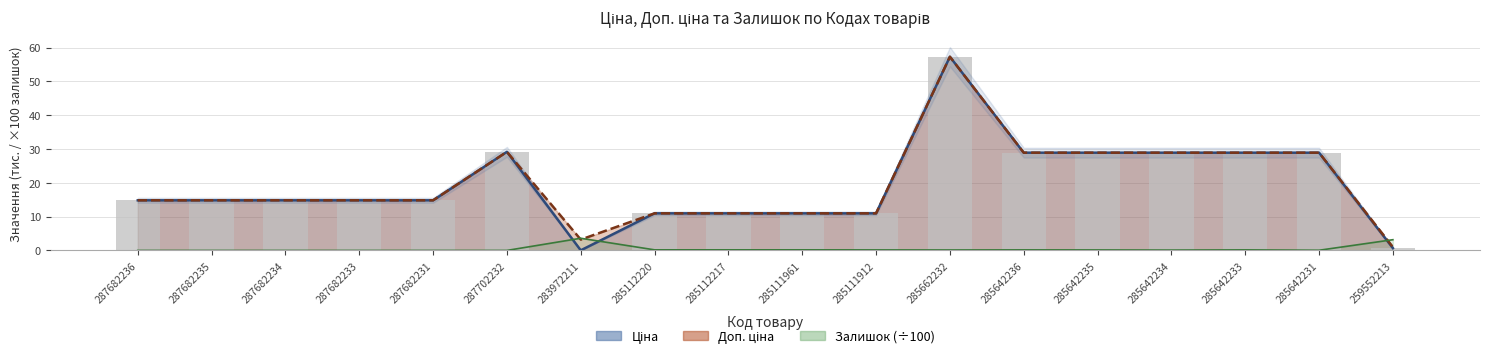

What is the difference between the maximum and minimum values in the Ціна series?

57.2